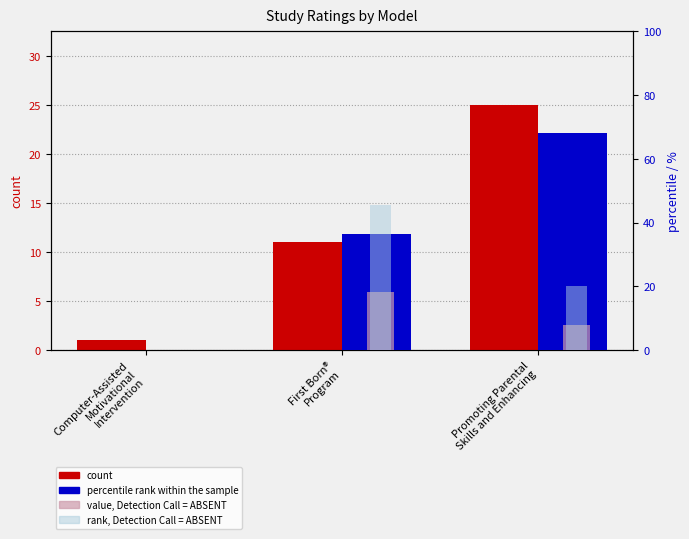

How many groups of bars are there?

3